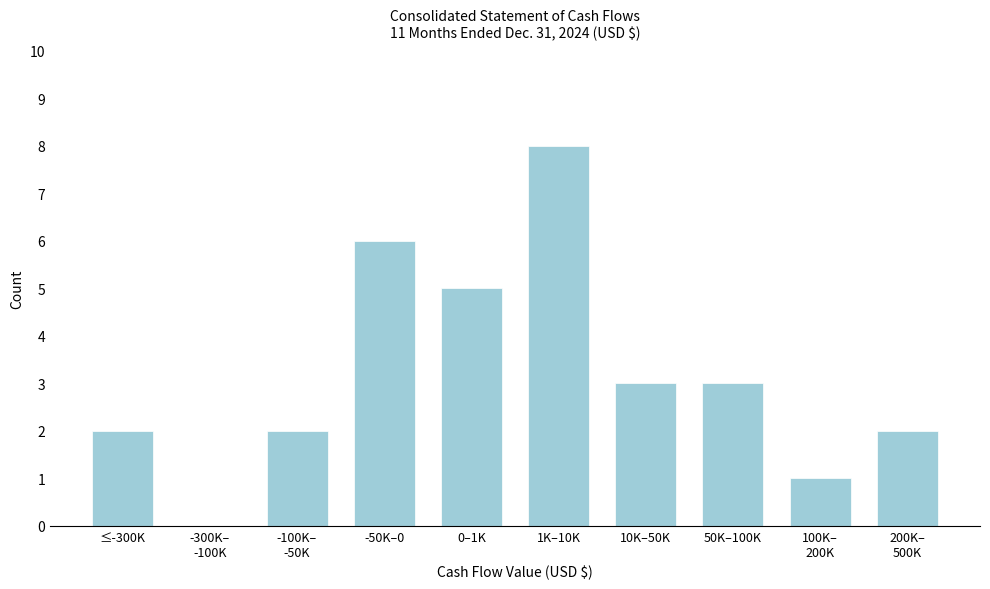

Between ≤-300K and -50K–0, which is larger?

-50K–0